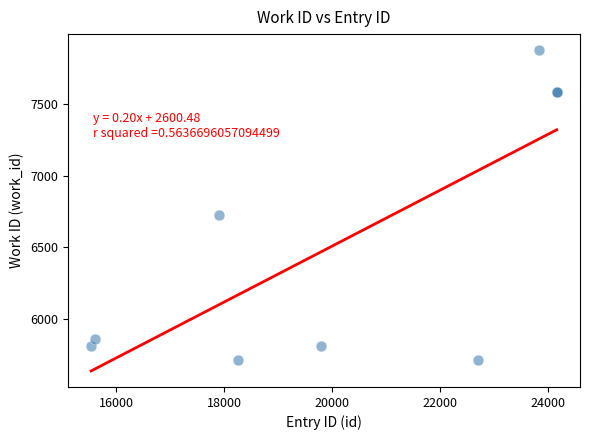

What Y value in the scatter plot is closest to 6795?

6728